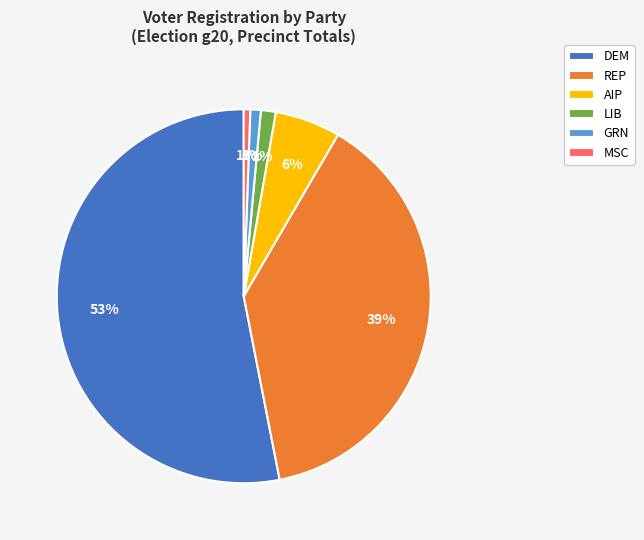

How many segments does this pie chart have?

6